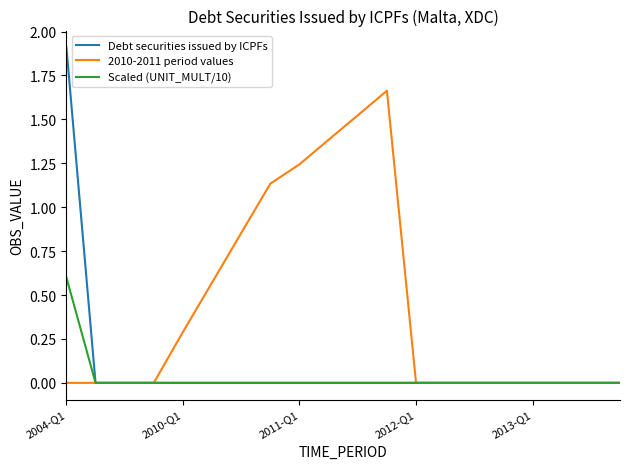

What is the maximum value shown in the chart?

1.9